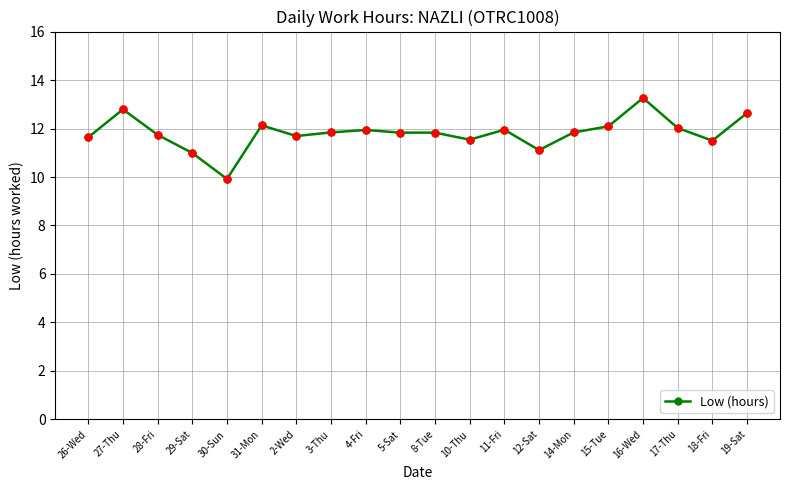

What is the average value?

11.8